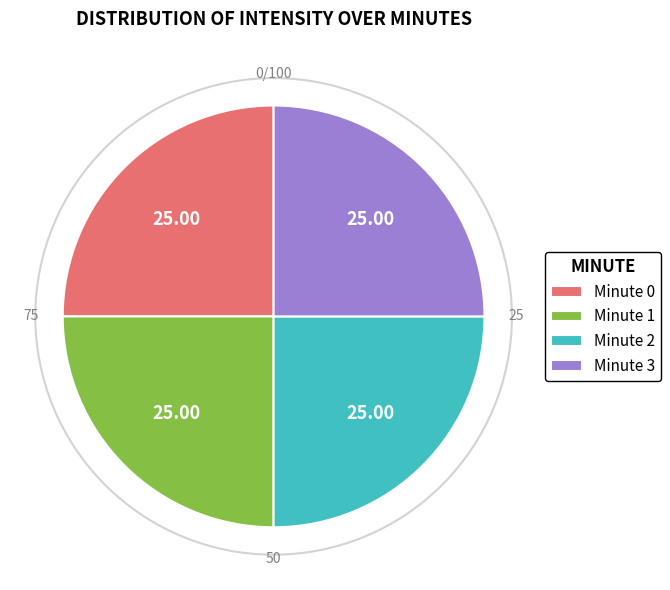

Does Minute 0 account for over 50% of the chart?

No